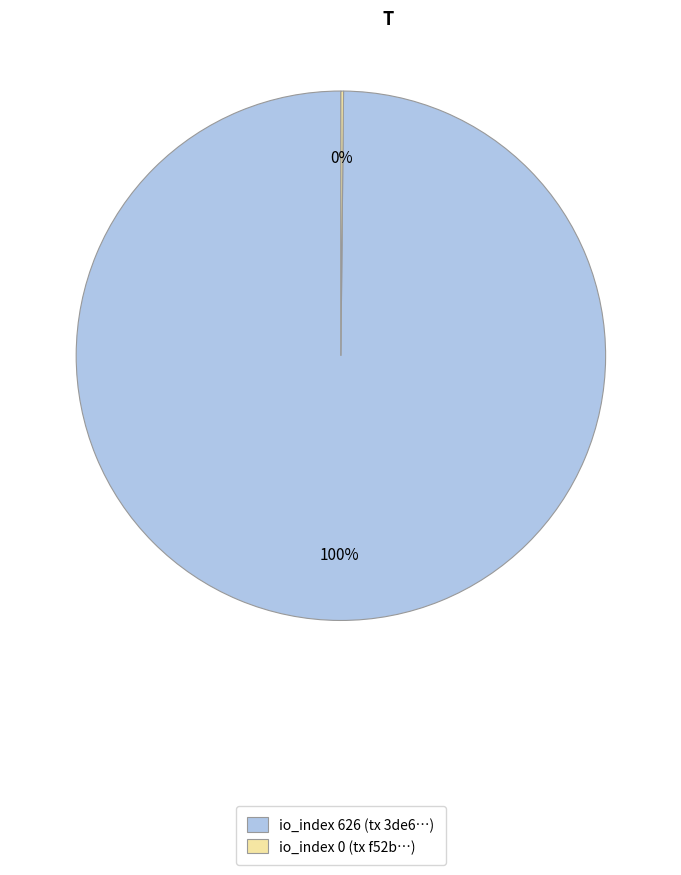

To the nearest percent, what is the average slice percentage?

50%